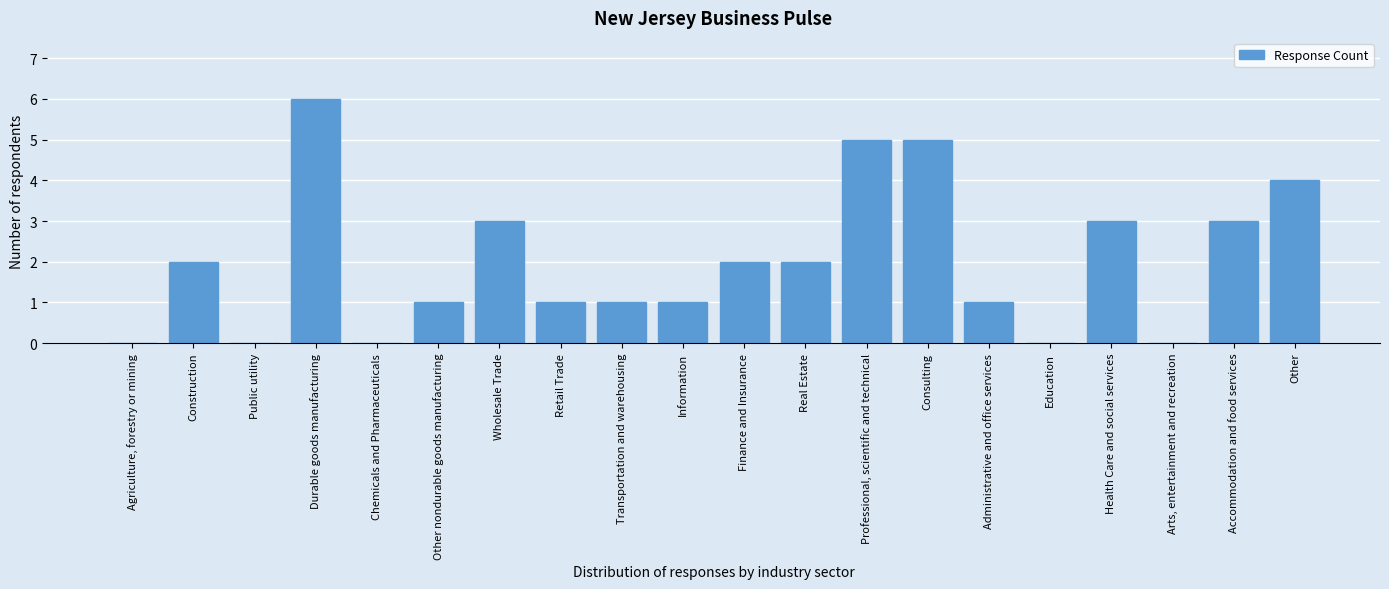

Reading left to right, extract all data points from this chart.

Agriculture, forestry or mining=0	Construction=2	Public utility=0	Durable goods manufacturing=6	Chemicals and Pharmaceuticals=0	Other nondurable goods manufacturing=1	Wholesale Trade=3	Retail Trade=1	Transportation and warehousing=1	Information=1	Finance and Insurance=2	Real Estate=2	Professional, scientific and technical=5	Consulting=5	Administrative and office services=1	Education=0	Health Care and social services=3	Arts, entertainment and recreation=0	Accommodation and food services=3	Other=4